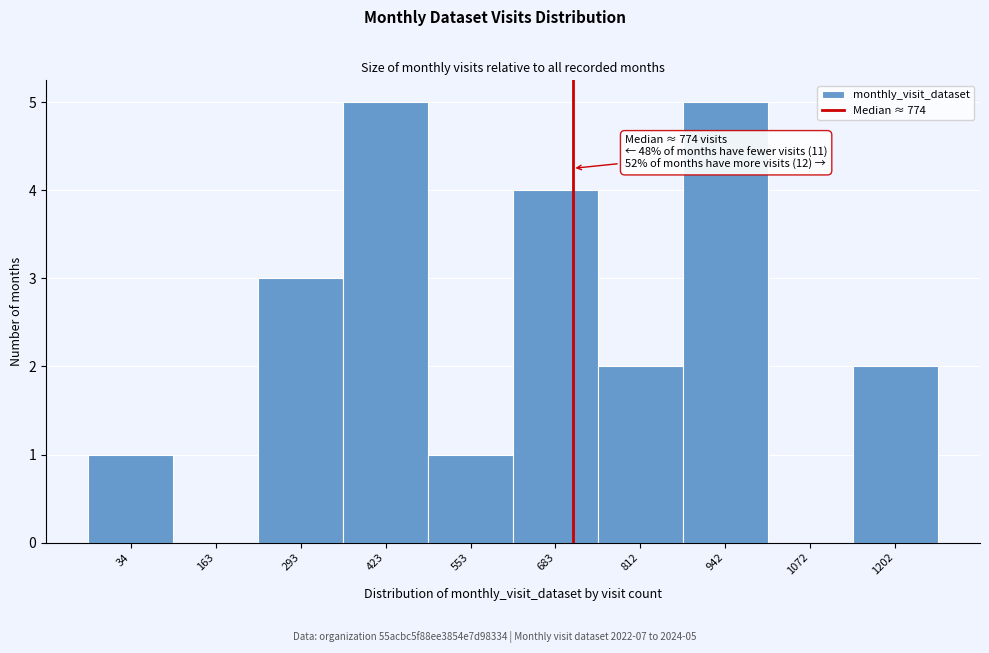

Reading left to right, list all the values displayed in this chart.

34=1	163=0	293=3	423=5	553=1	683=4	812=2	942=5	1072=0	1202=2